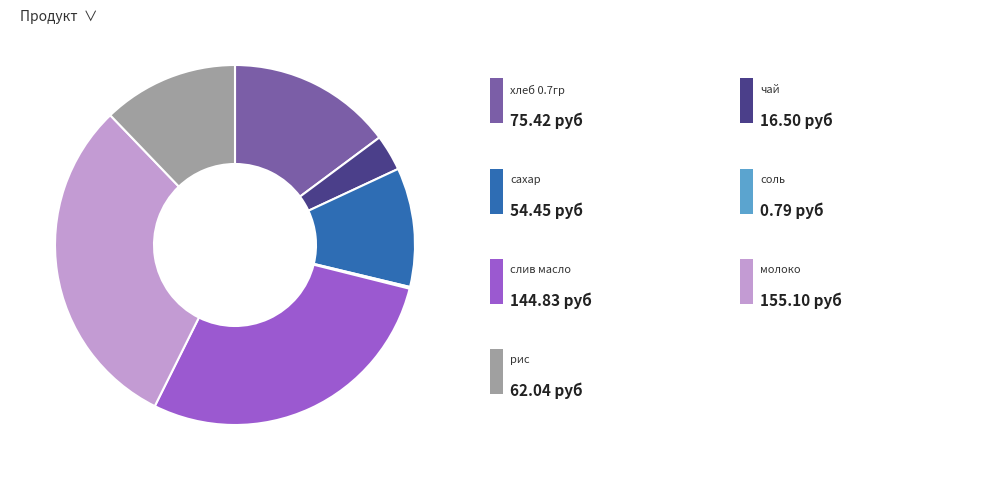

Is there any slice that represents more than half of the pie?

No